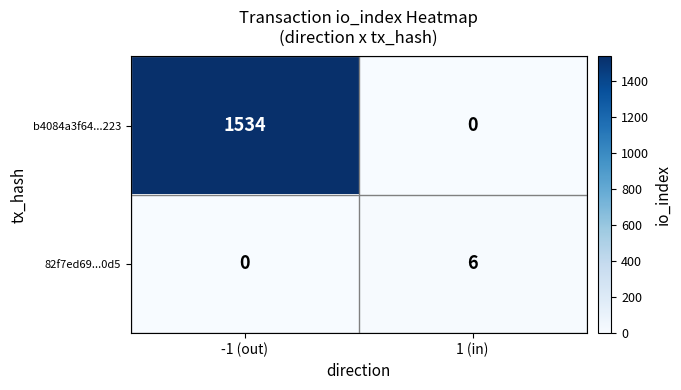

How many categories are shown in the chart?

2